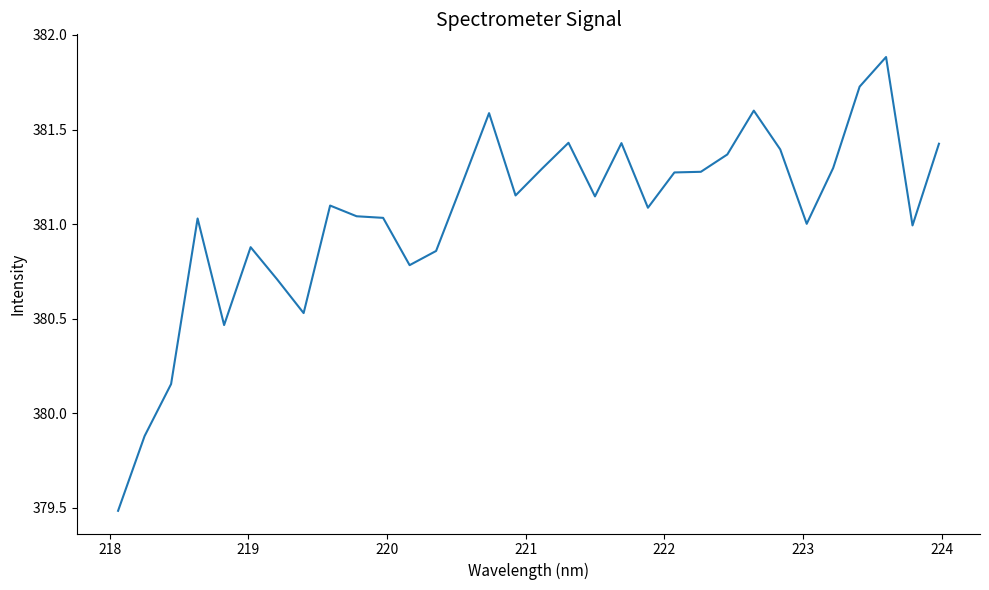

Does the chart have visible grid lines?

No